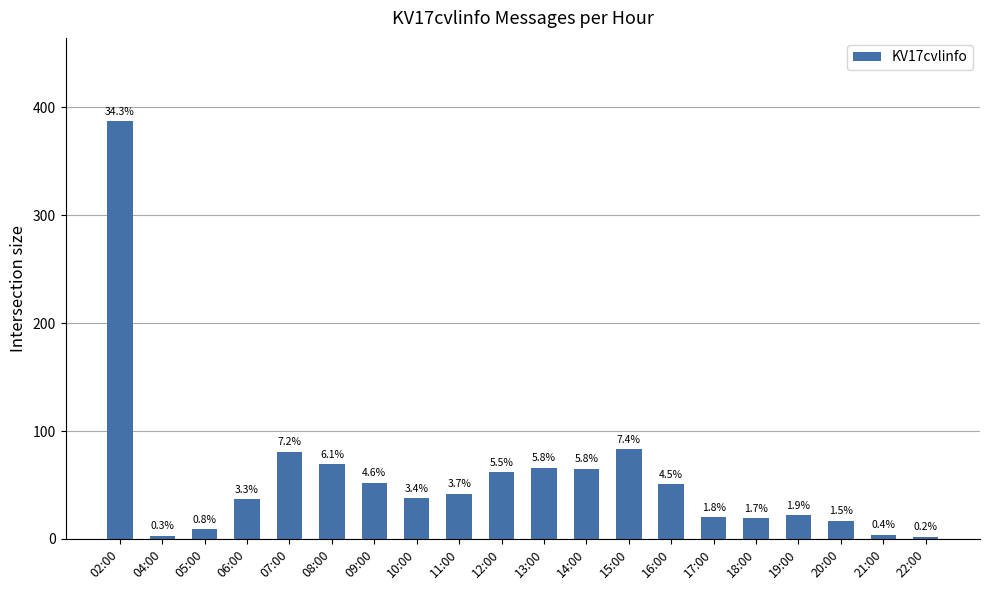

What is the sum of the values at 13:00 and 11:00?

108